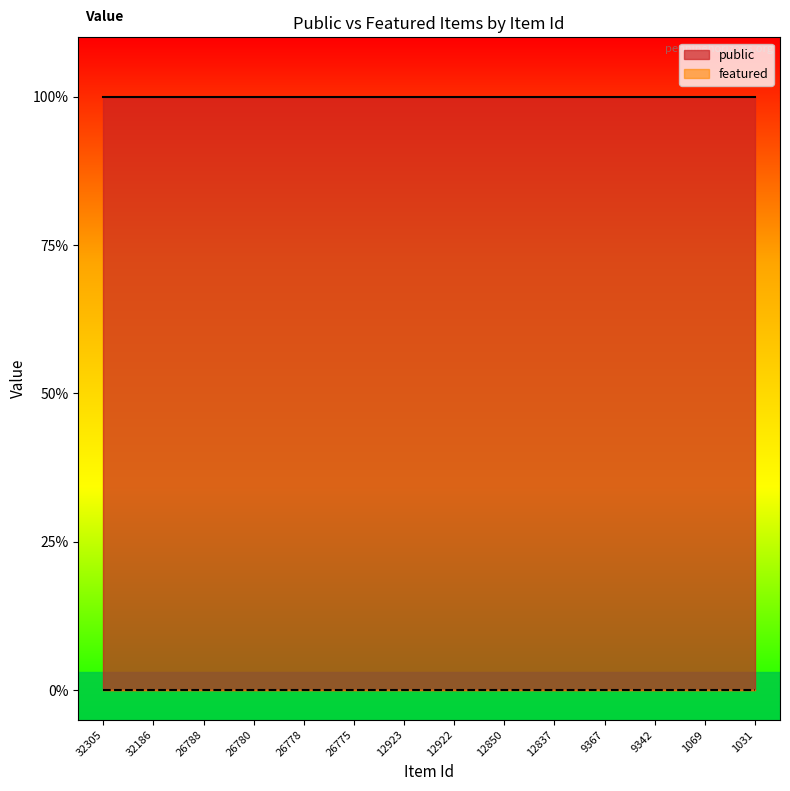

True or false: featured and public intersect in this chart.

False